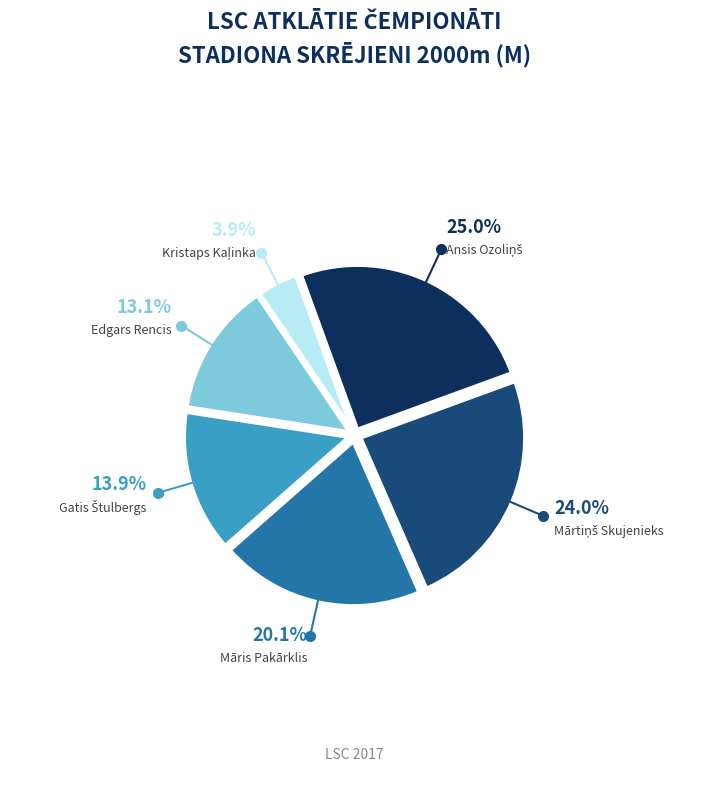

Does any single category account for the majority?

No